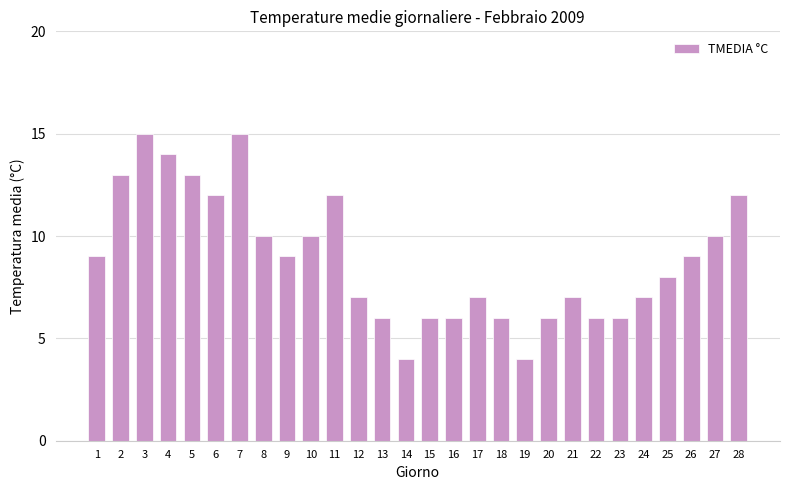

True or false: the data shows 14 at 4.

True